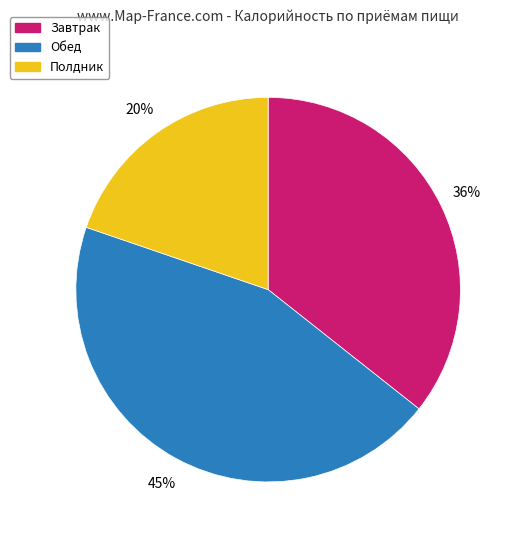

Is the sum of Завтрак and Обед greater than half?

Yes